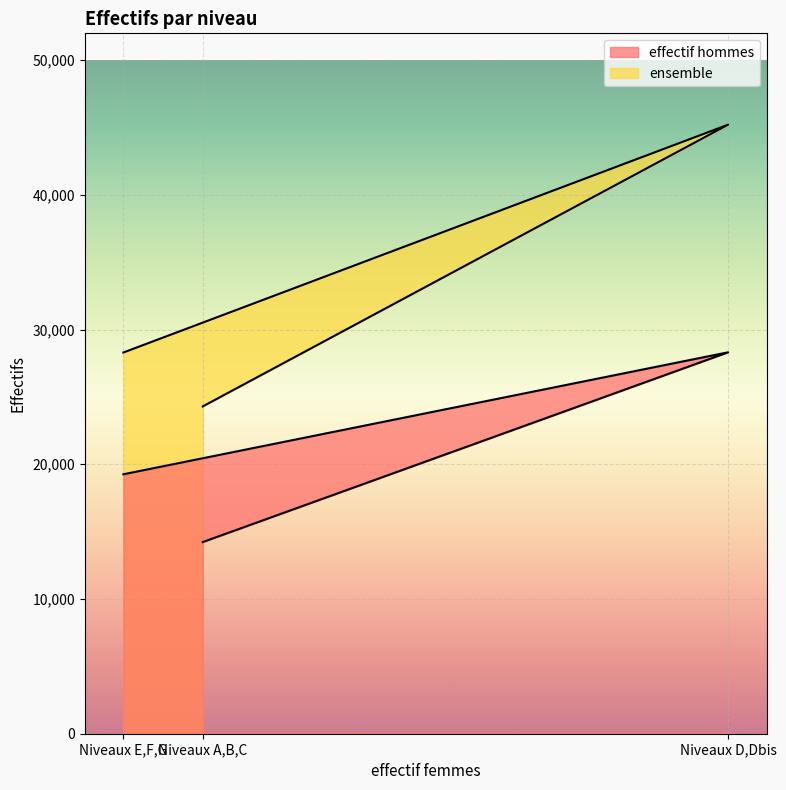

What is the sum of the effectif hommes values at Niveaux A,B,C and Niveaux E,F,G?

33479